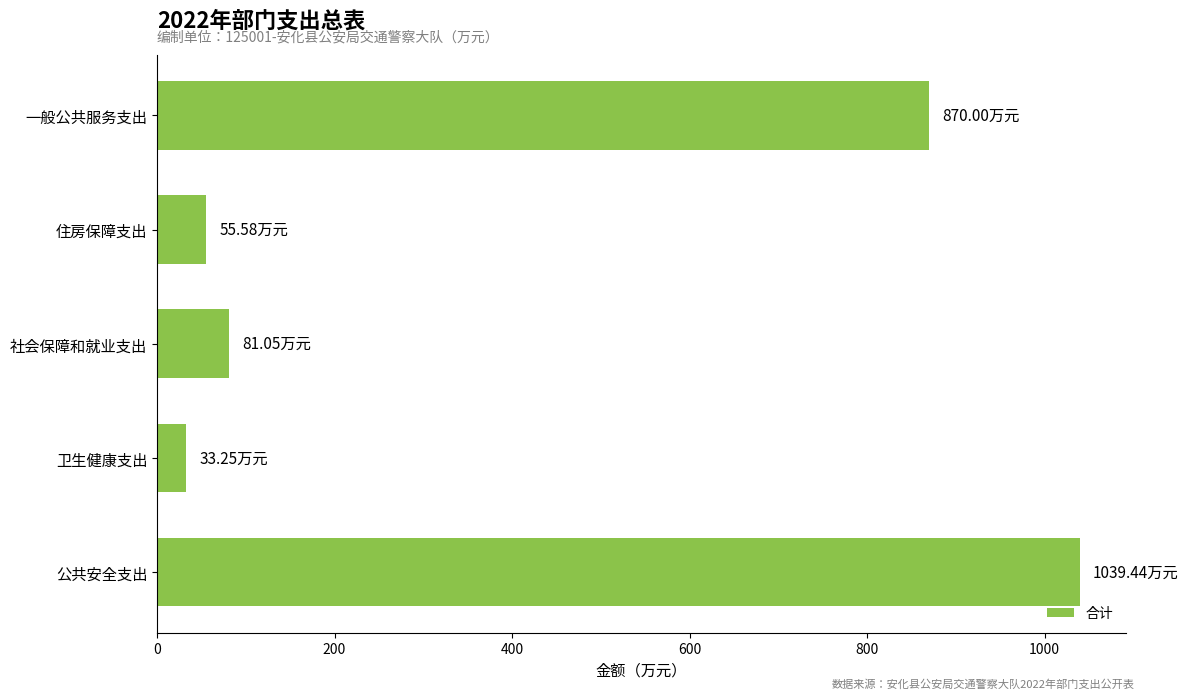

List the labels in order of value, largest first.

公共安全支出, 一般公共服务支出, 社会保障和就业支出, 住房保障支出, 卫生健康支出